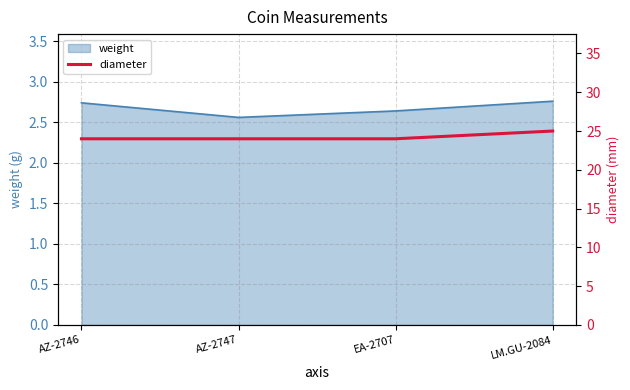

How many weight values are between 2 and 3?

4